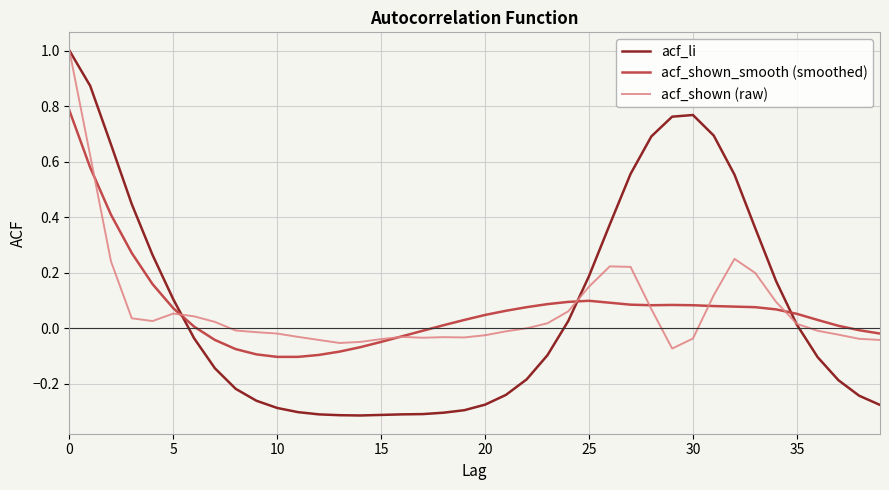

Which series has the largest range (max minus min)?

acf_li